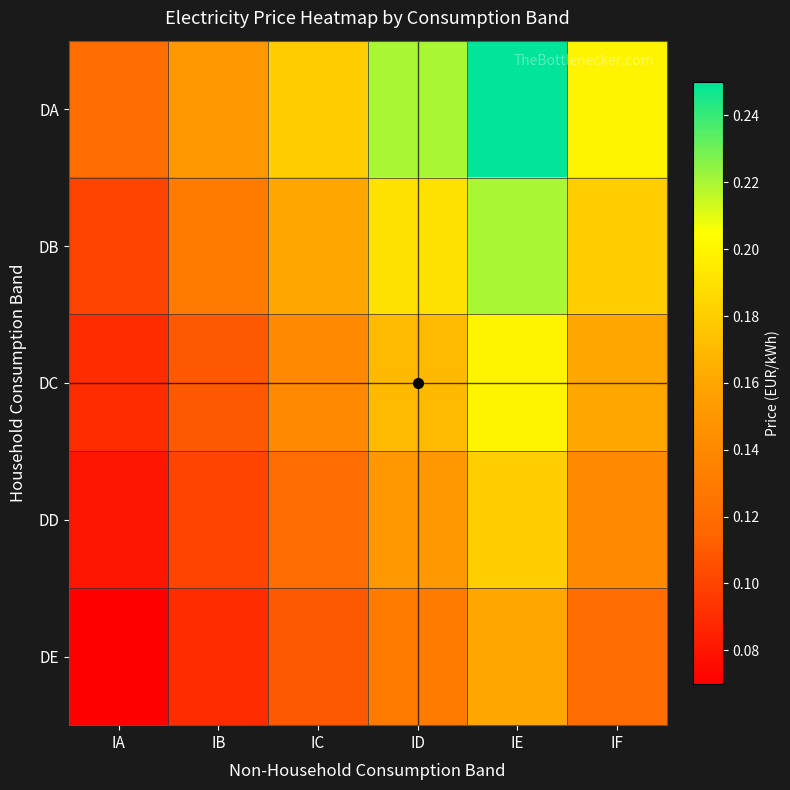

At which category is the sum across all series the highest?

IE